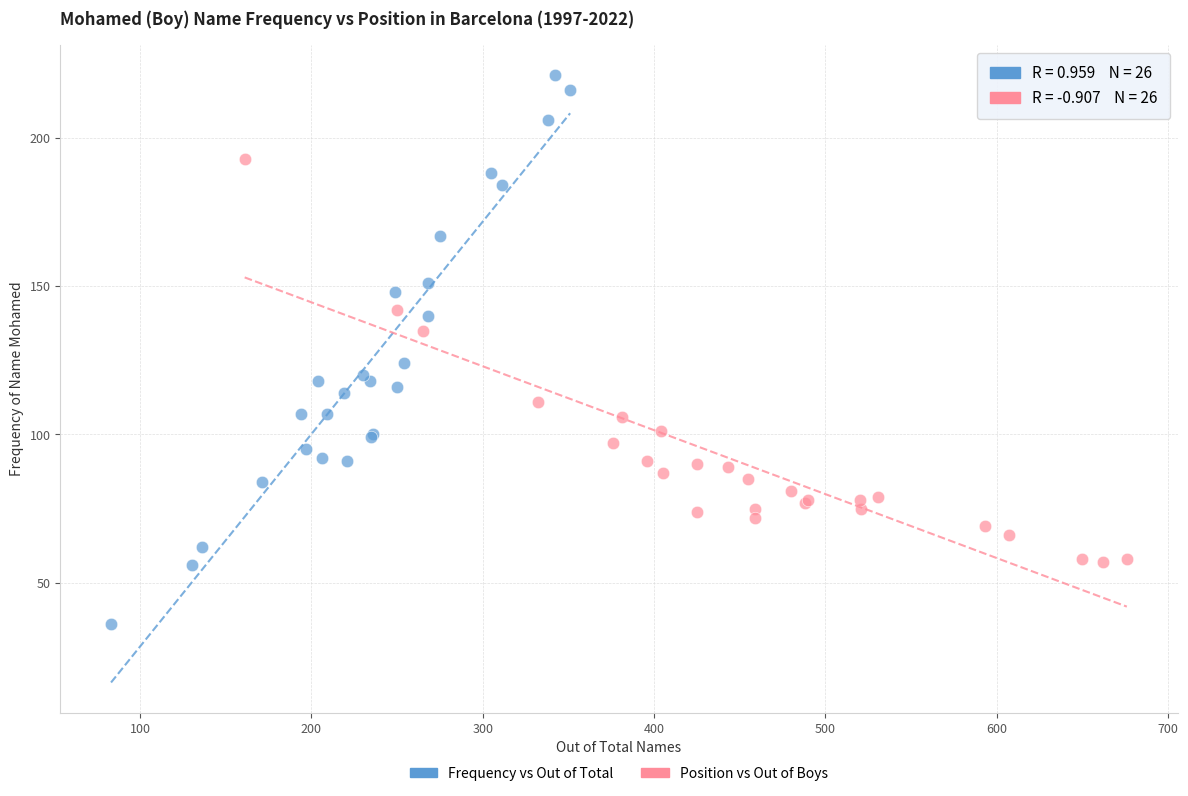

Which series reaches the minimum Y coordinate?

Frequency vs Out of Total